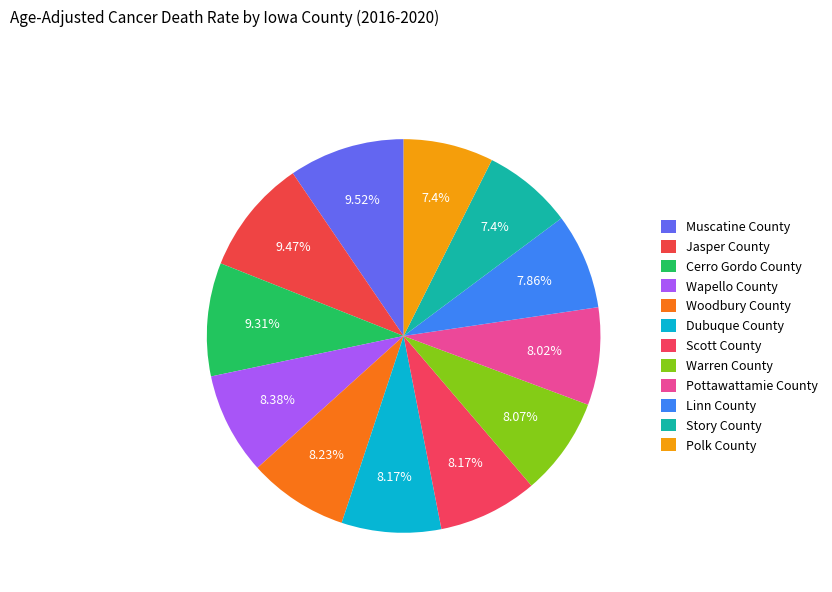

Rank the categories by value from lowest to highest.

Story County, Polk County, Linn County, Pottawattamie County, Warren County, Dubuque County, Scott County, Woodbury County, Wapello County, Cerro Gordo County, Jasper County, Muscatine County